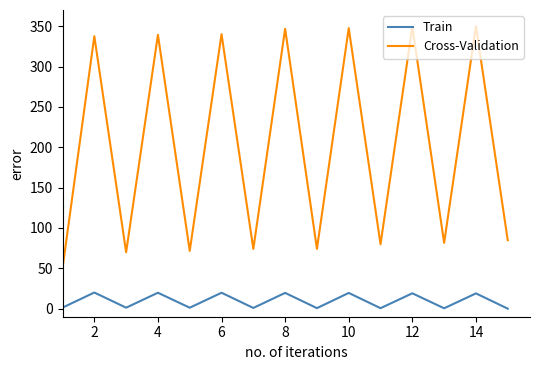

What is the maximum value for Train?

20.0